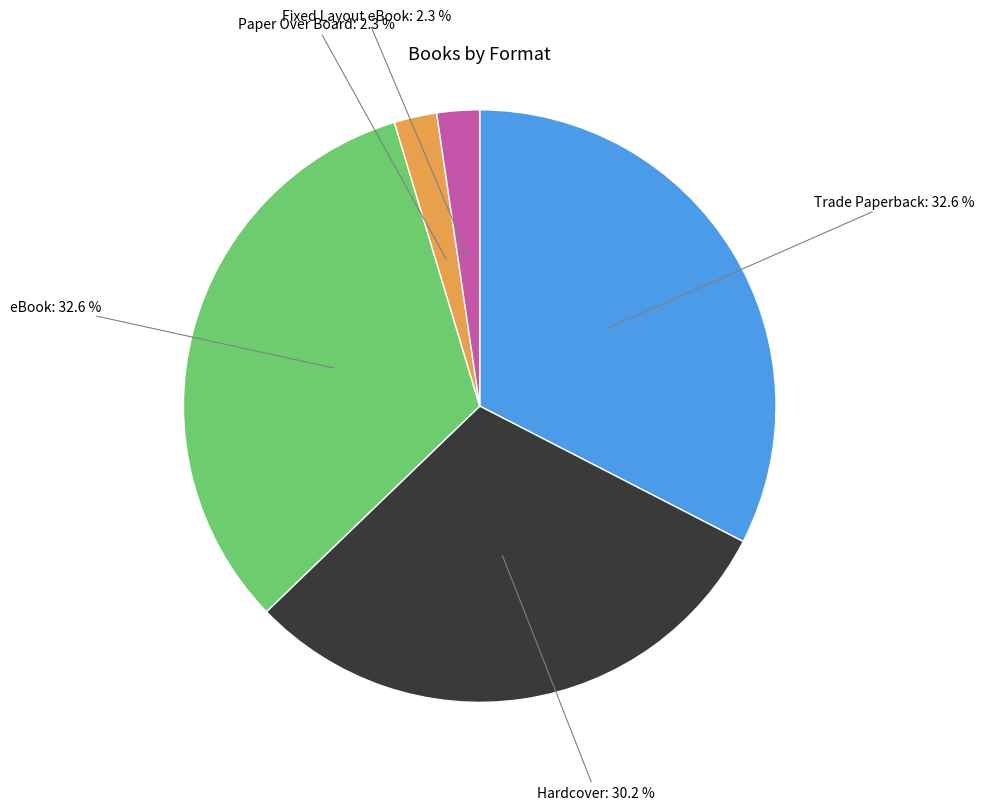

To the nearest percent, what portion does Paper Over Board represent?

2%